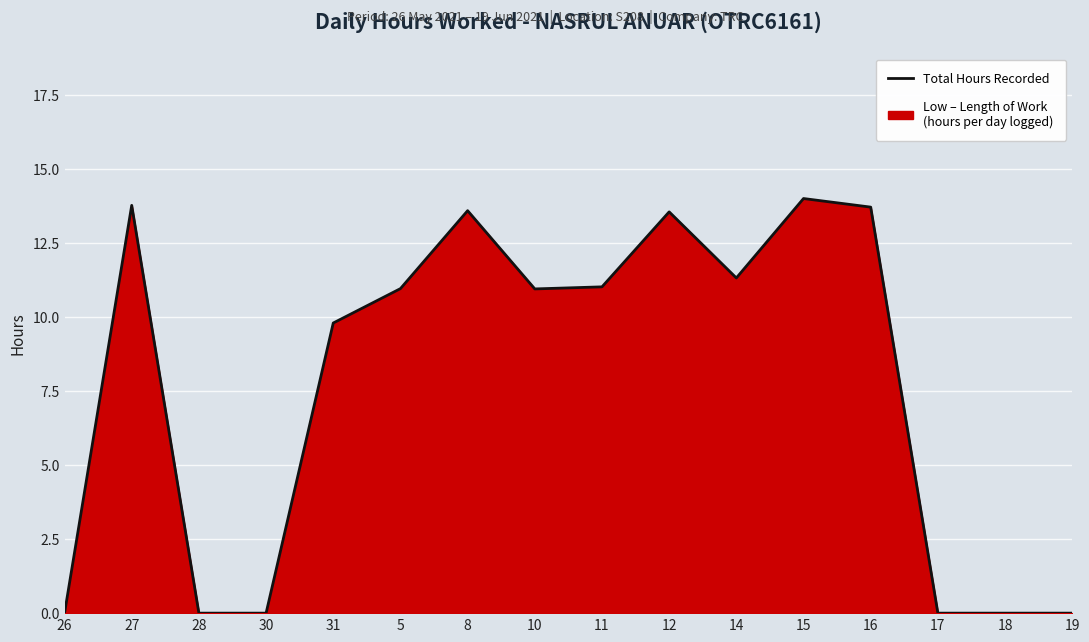

What is the average value?

7.7